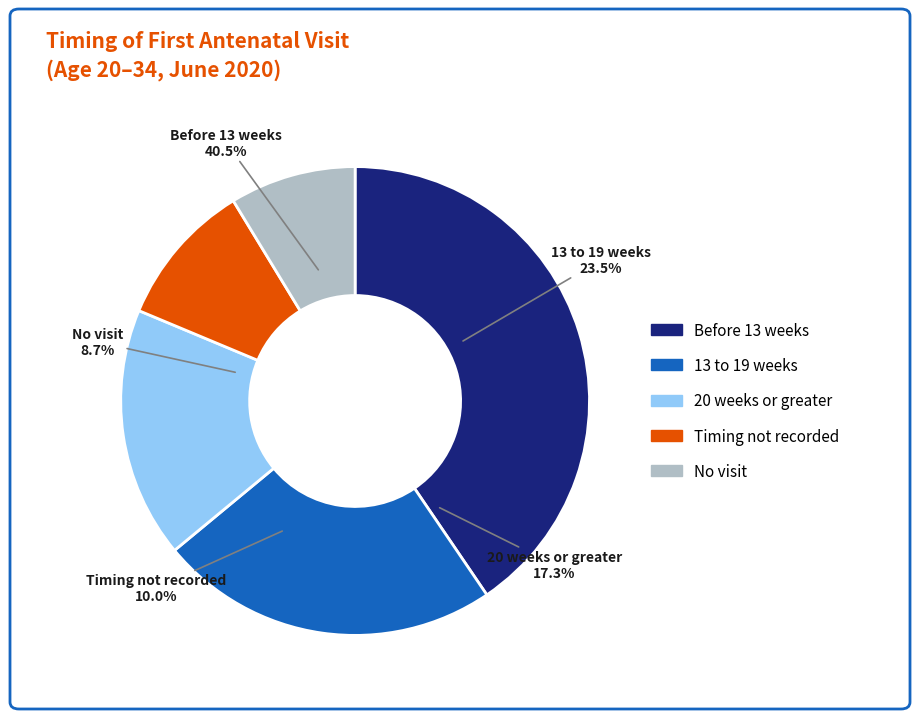

Is it true that Timing not recorded is 10% of the pie?

True